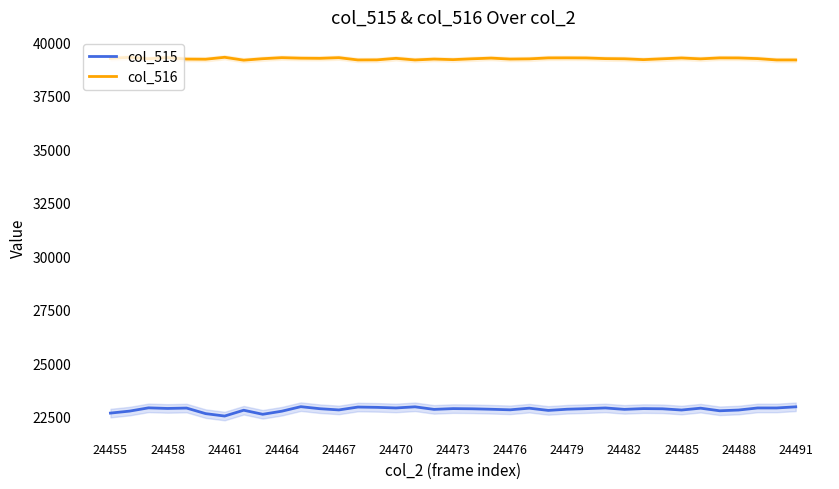

What is the lowest value of the col_516 series?

39167